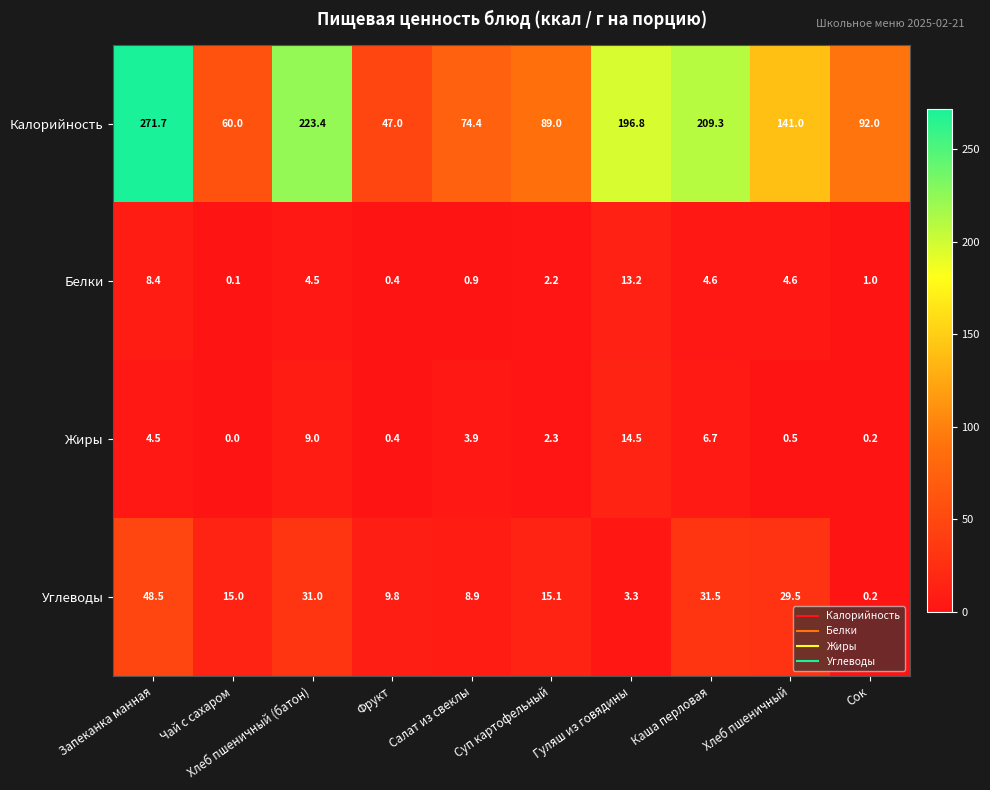

The value of Калорийность at Каша перловая is 144.7. True or false?

False